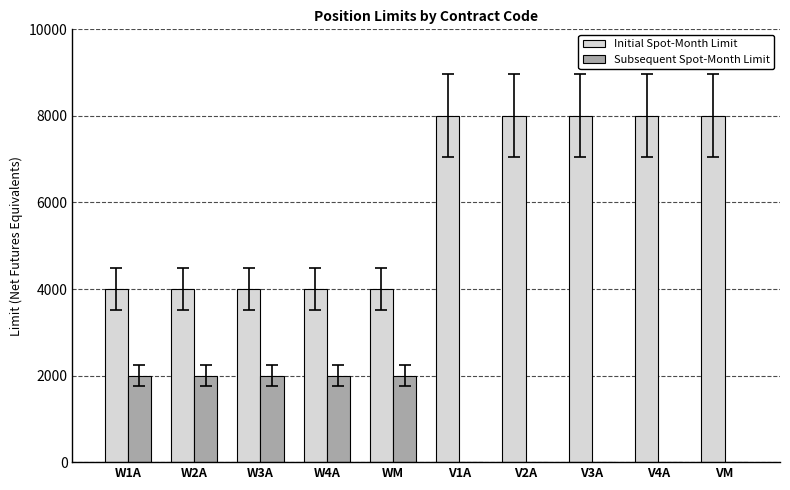

What is the highest value of the Subsequent Spot-Month Limit series?

2000